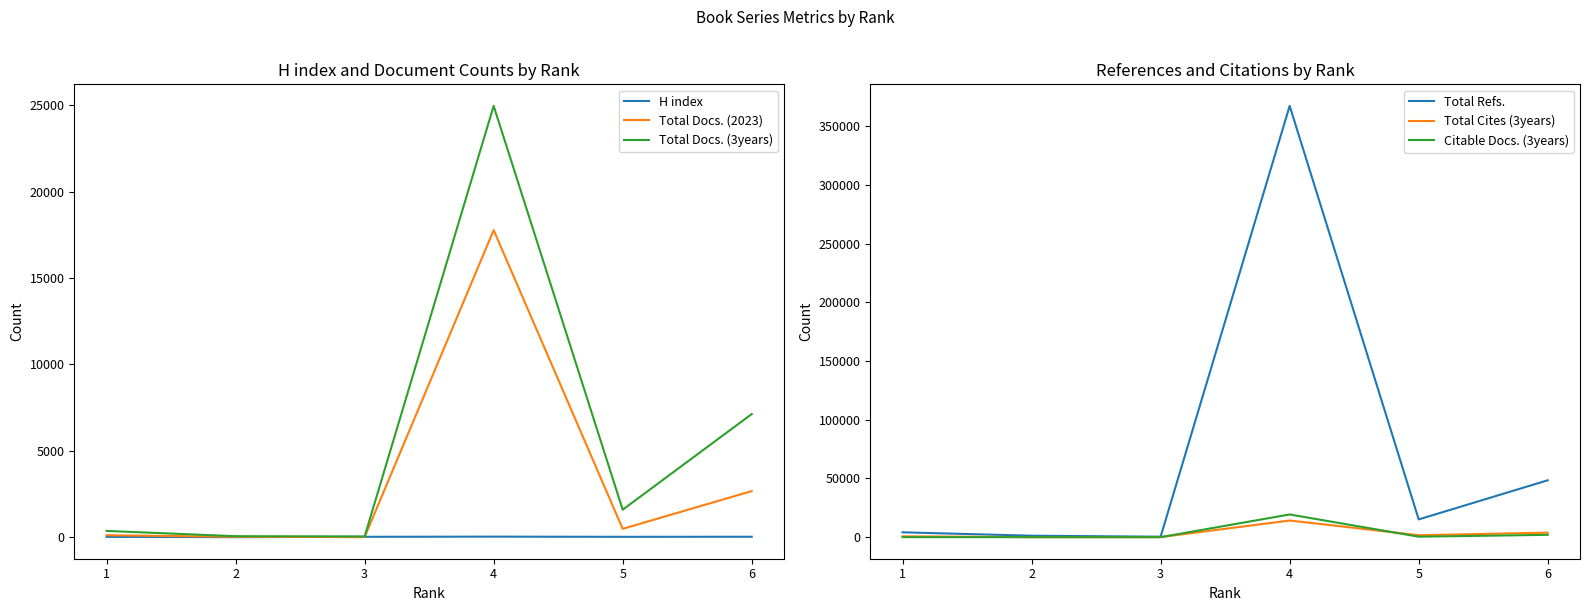

What are all the series names shown in the legend?

H index, Total Docs. (2023), Total Docs. (3years), Total Refs., Total Cites (3years), Citable Docs. (3years)